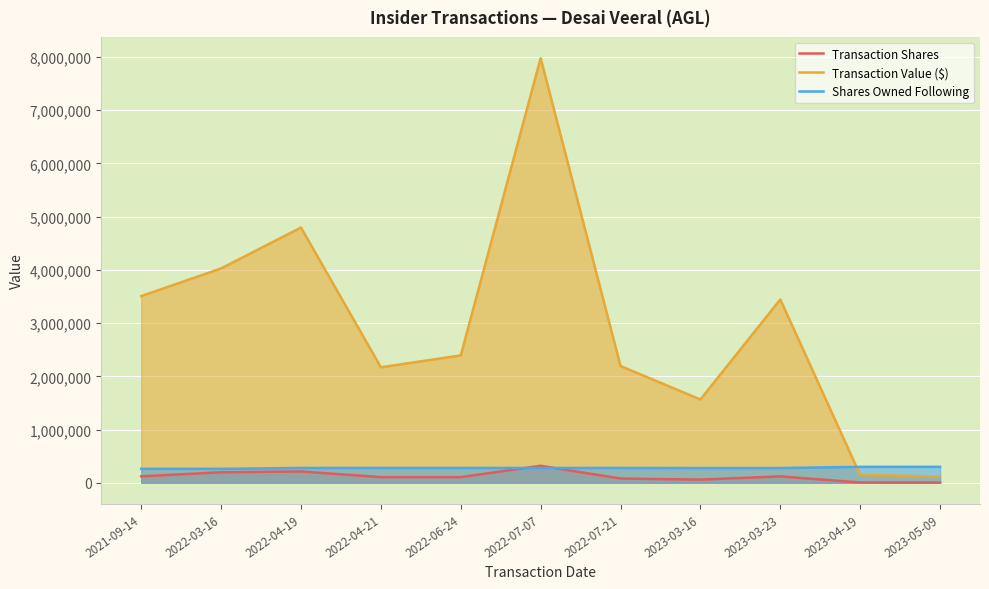

Which series ends up on top after the final intersection of Transaction Value ($) and Shares Owned Following?

Shares Owned Following